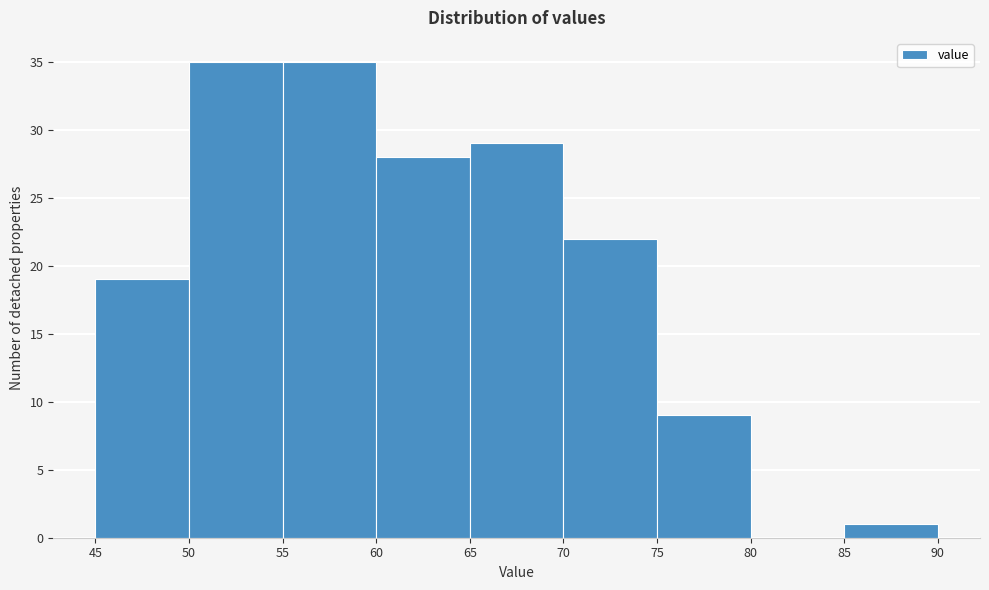

Reading left to right, list every bar in this chart as the range it spans on the x-axis followed by its height. The values are not printed on the chart, so give them approximately, as read against the axis.

45 to 50: 19
50 to 55: 35
55 to 60: 35
60 to 65: 28
65 to 70: 29
70 to 75: 22
75 to 80: 9
80 to 85: 0
85 to 90: 1